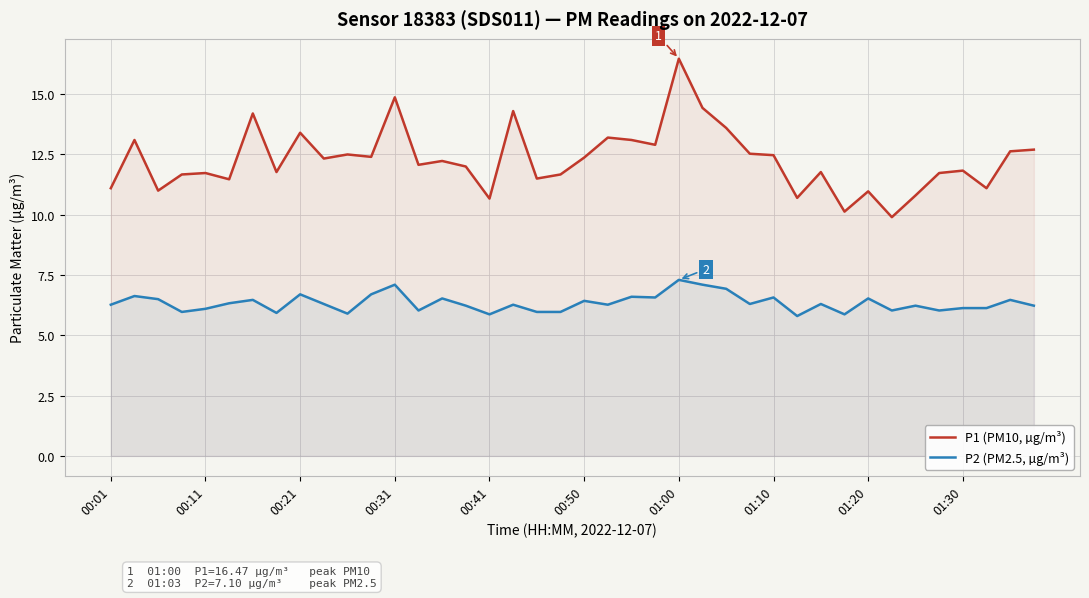

How many distinct data groups are displayed?

2